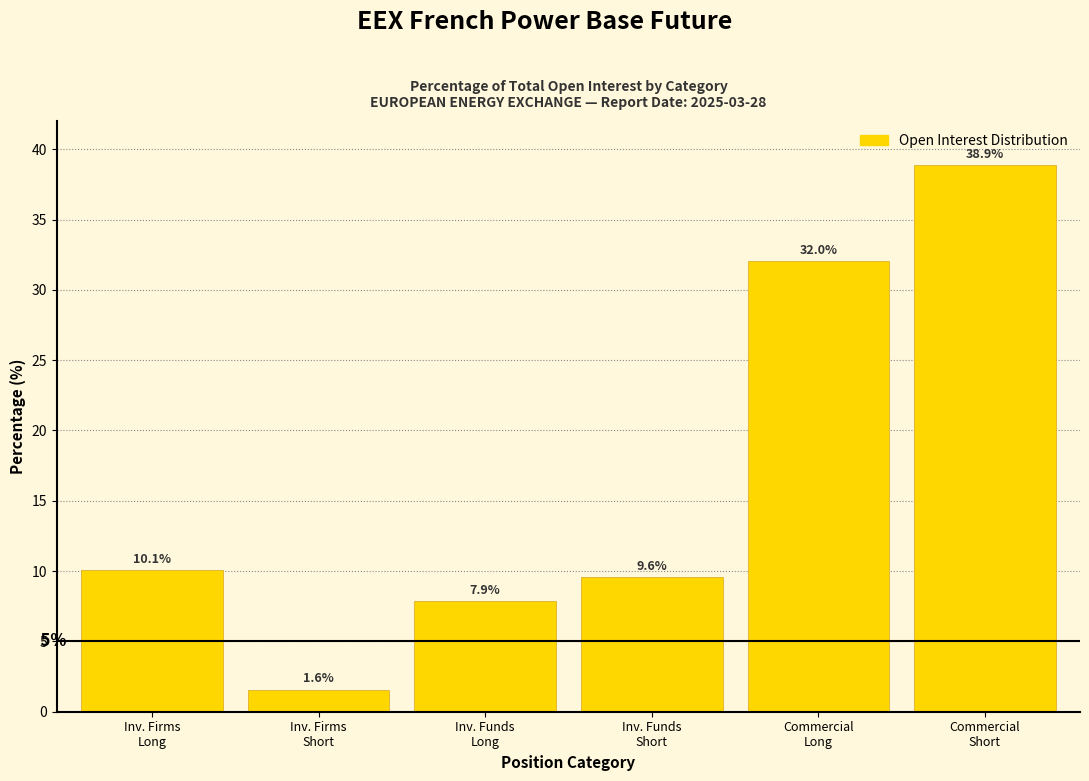

Reading left to right, extract all data points from this chart.

10.1	1.6	7.9	9.6	32.0	38.9